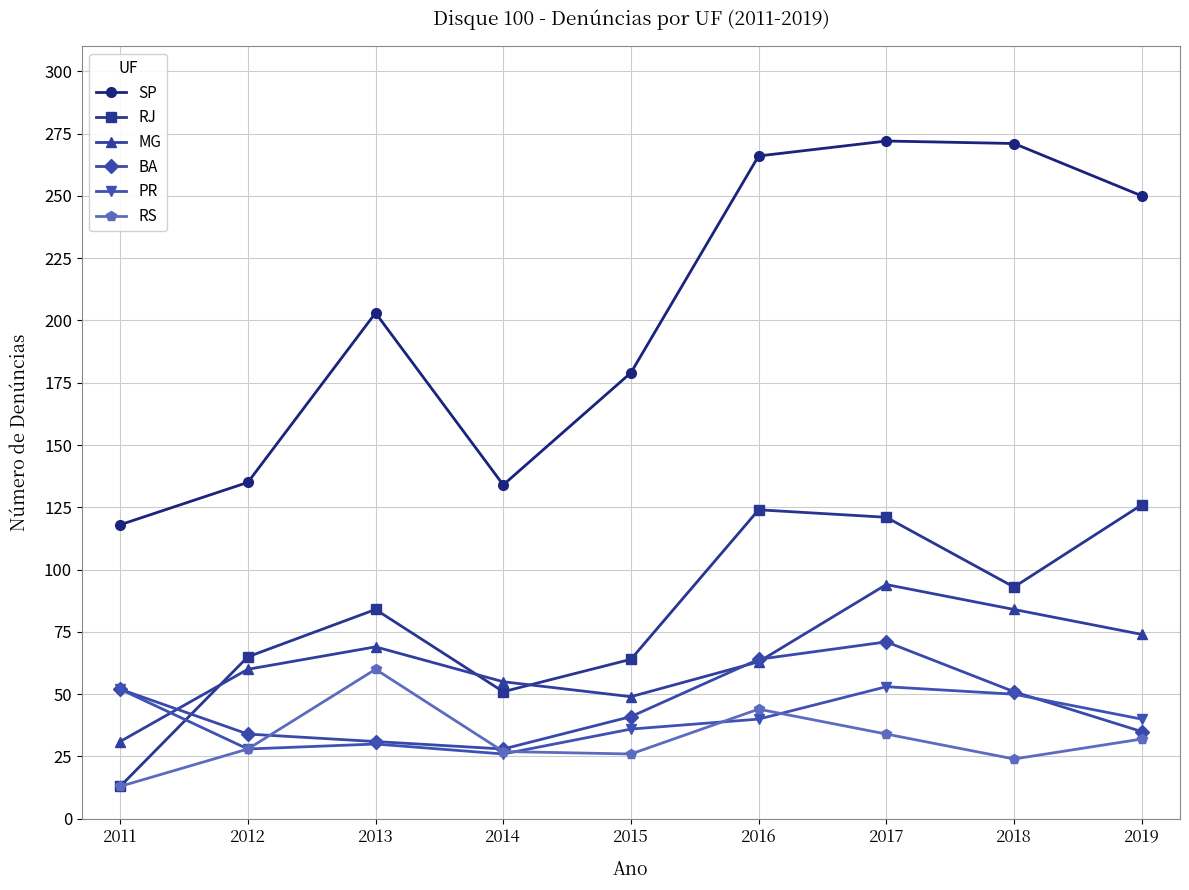

Between 2011 and 2018, which series saw the biggest shift?

SP